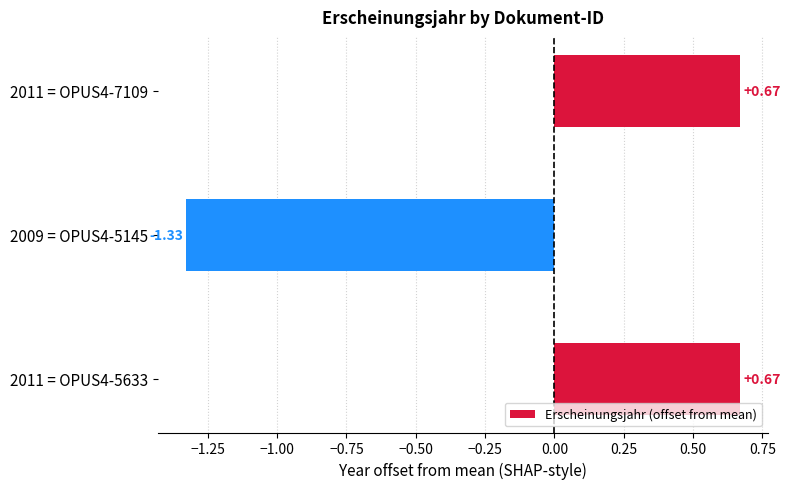

What is the change in value from 2011 = OPUS4-5633 to 2009 = OPUS4-5145?

-2.0